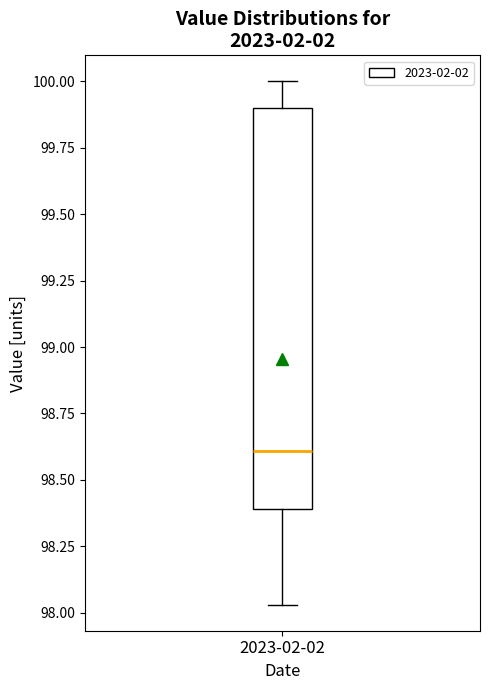

Transcribe this box plot: give where the median line is, the range the box spans, and where the two whiskers end, as read against the y-axis. The values are not printed on the chart, so give them approximately, as read against the axis.

median 98.60, box 98.40 to 99.90, whiskers 98.05 to 100.00